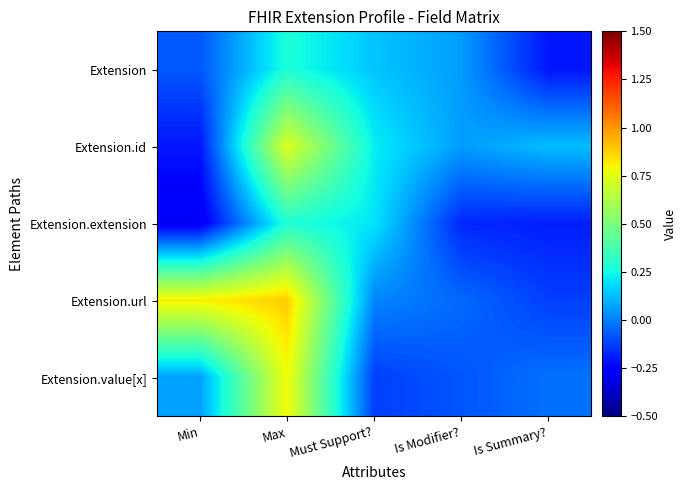

Which series has the widest spread of values?

Extension.url